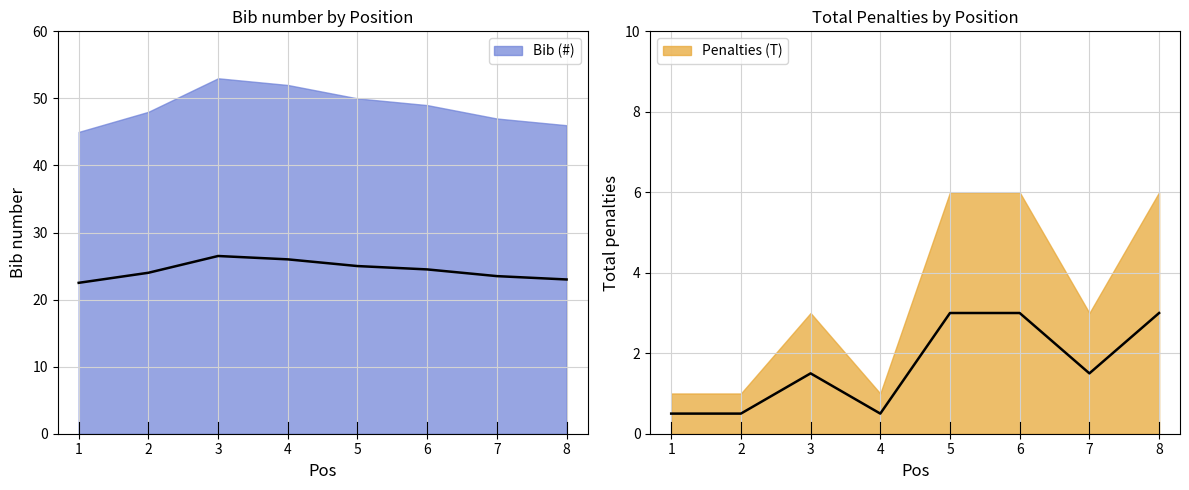

Count the Penalties (T) values in the range 0 to 3.

8